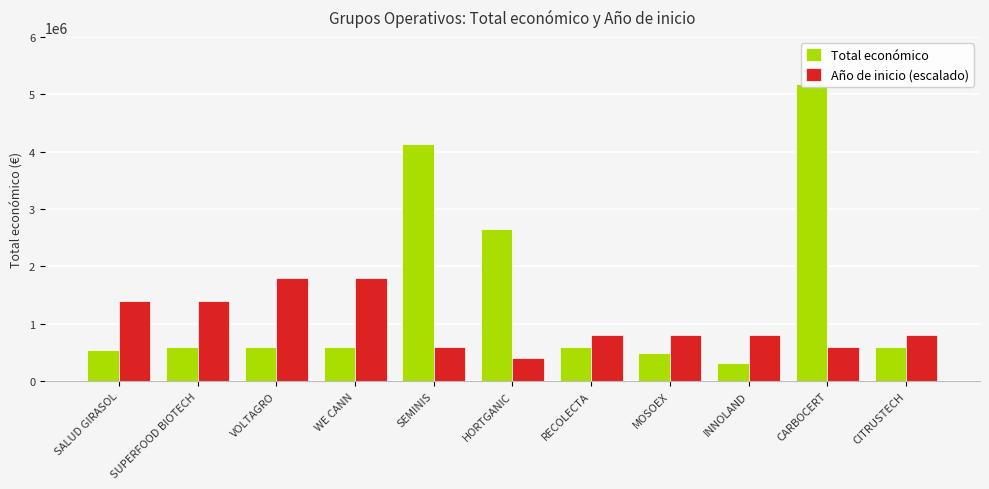

What is the maximum value shown in the chart?

5187255.0